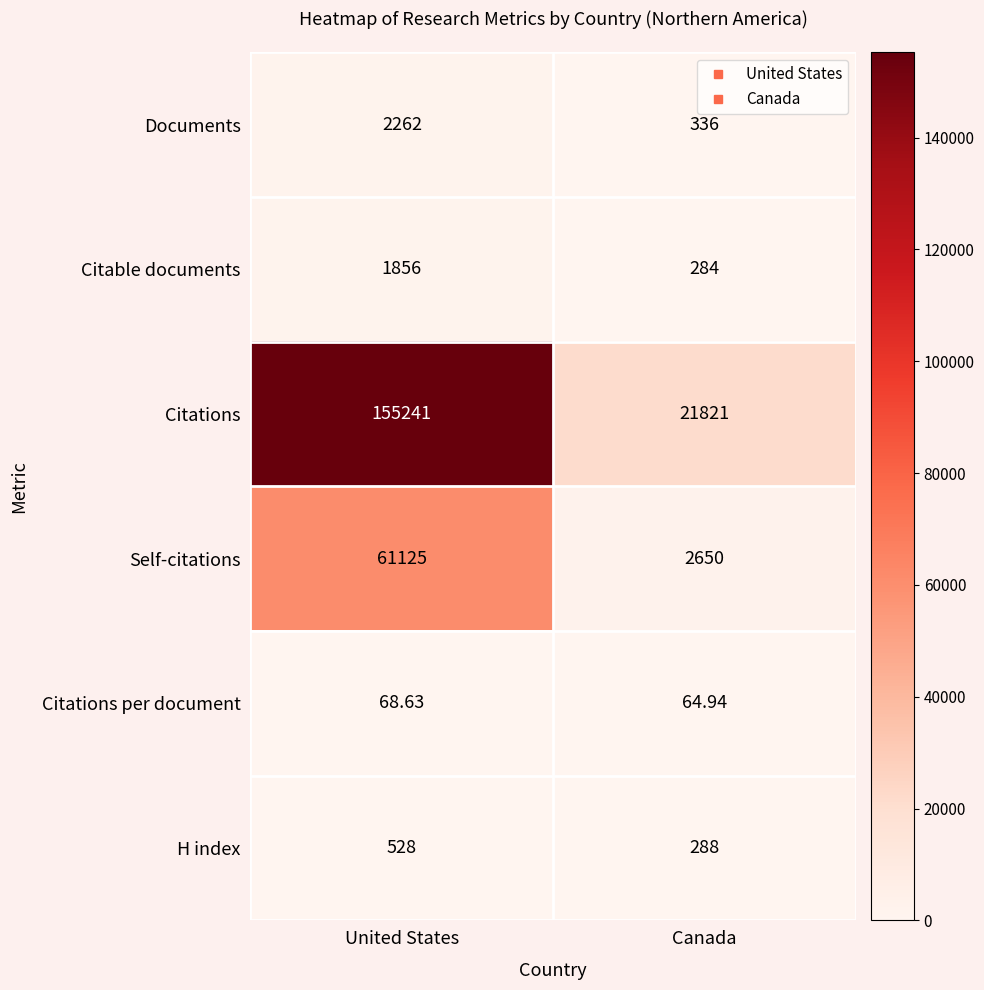

Which series has the largest range (max minus min)?

Citations